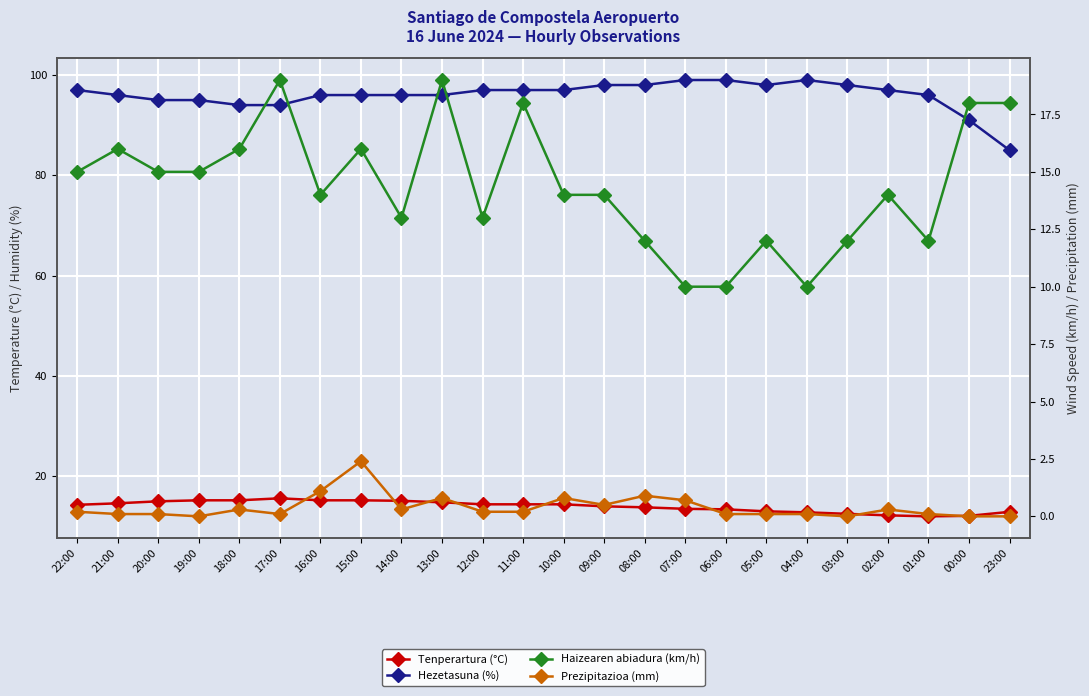

Rank the series by their maximum value, from lowest to highest.

Prezipitazioa (mm), Tenperartura (°C), Haizearen abiadura (km/h), Hezetasuna (%)